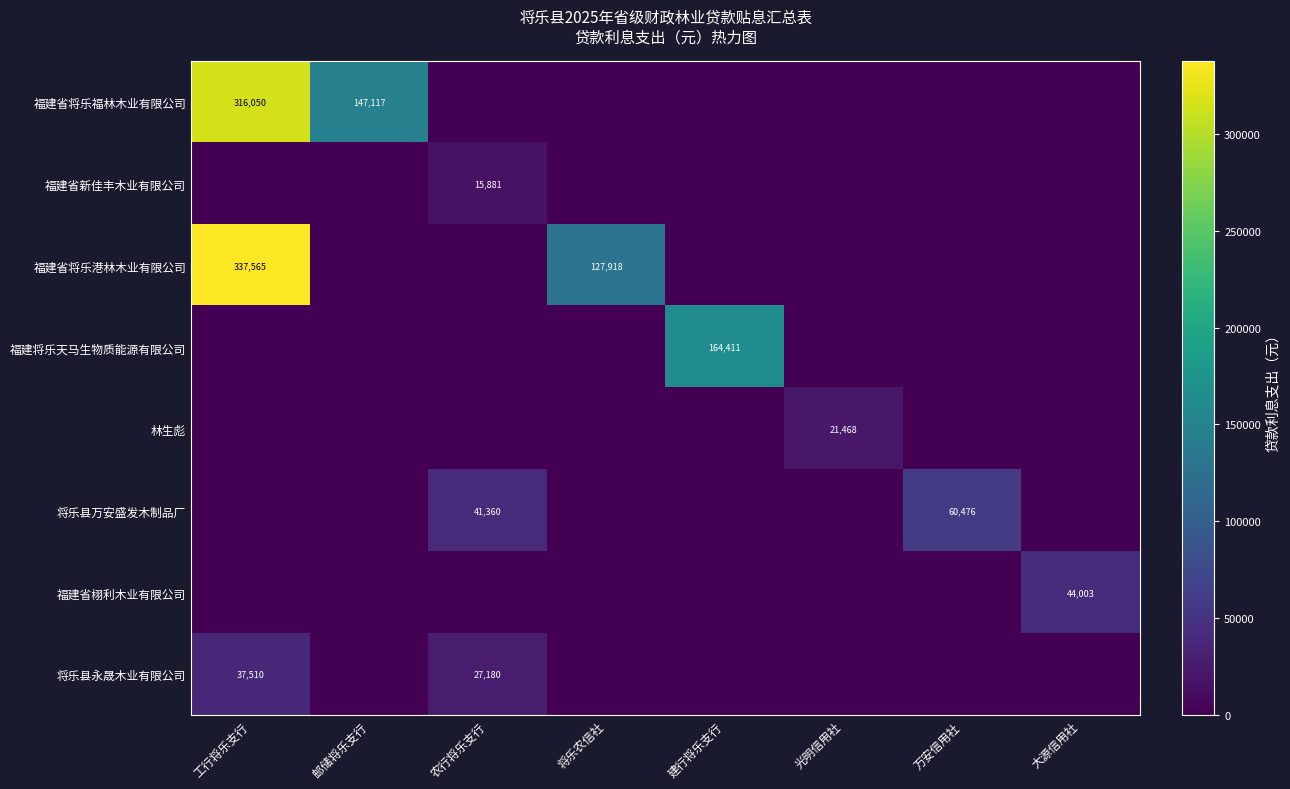

True or false: 将乐县万安盛发木制品厂 has a value of 69257 at 农行将乐支行.

False